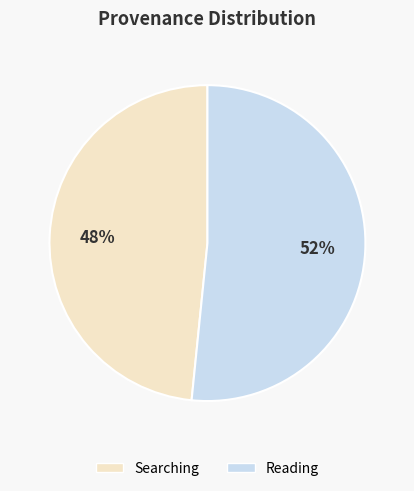

Combined, do Searching and Reading account for over 50%?

Yes